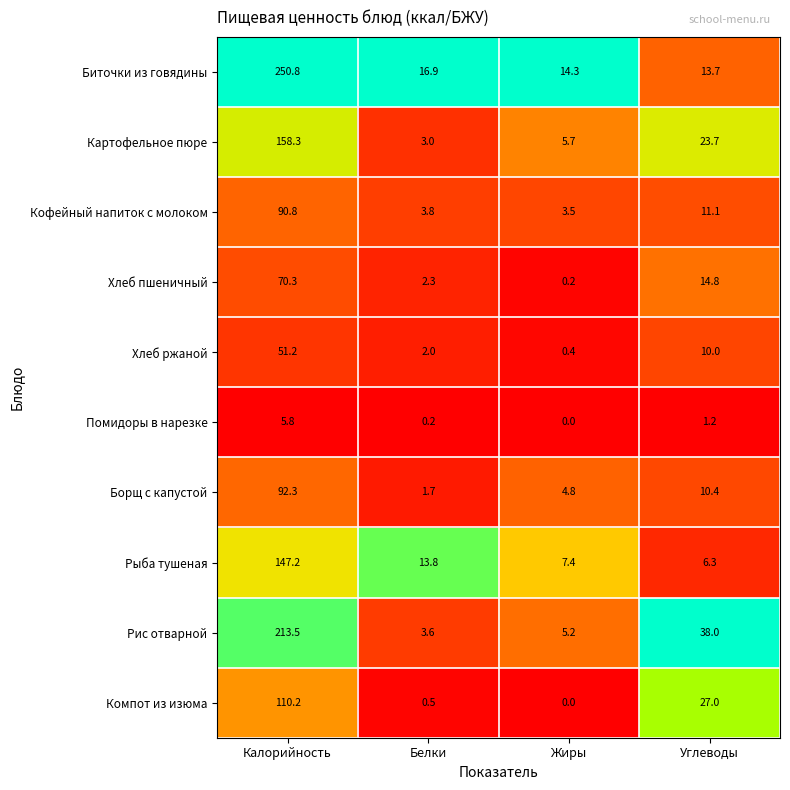

What is the difference between the Кофейный напиток с молоком values at Жиры and Белки?

0.3